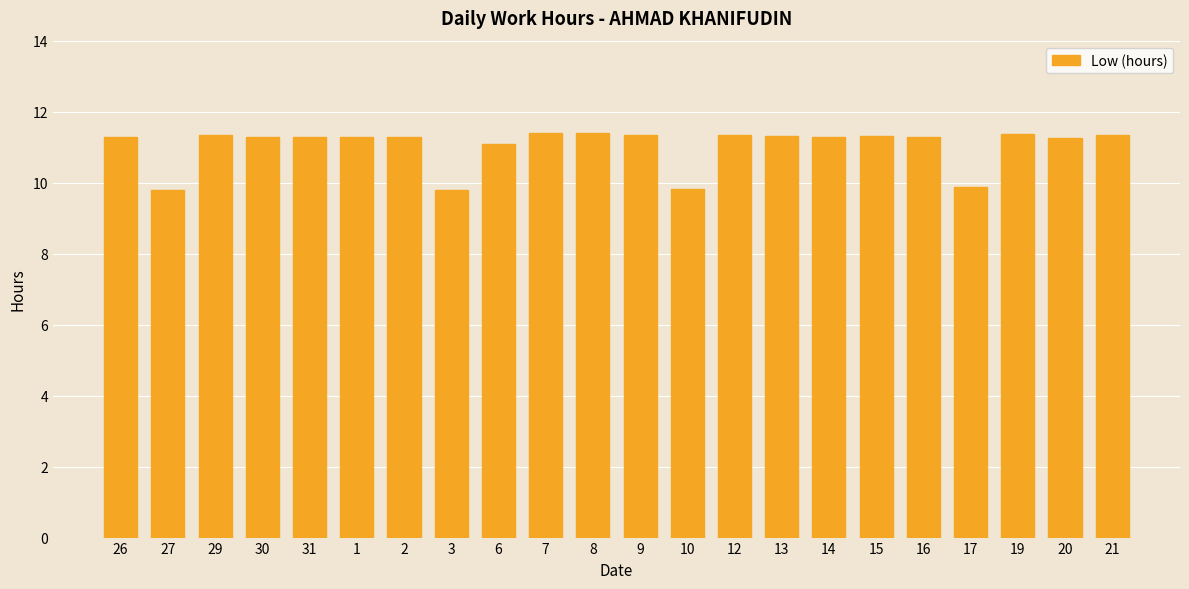

At which label does the data first exceed 11?

26